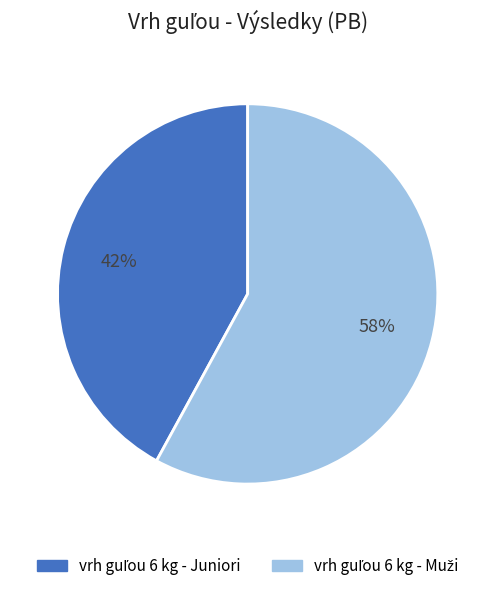

How many slices are in this pie chart?

2